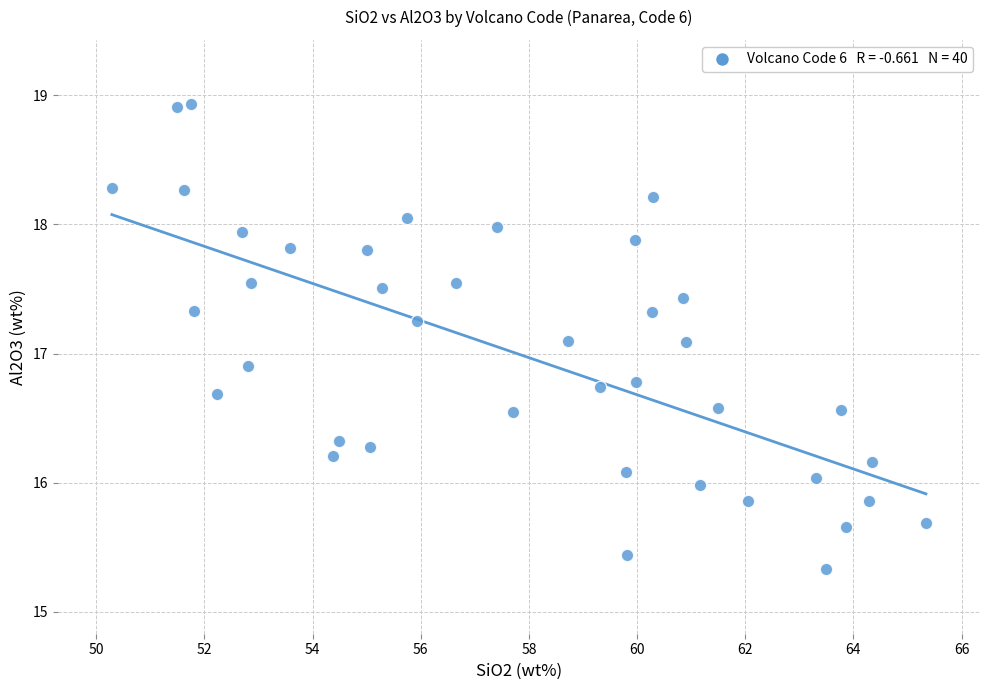

What is the range of X values (max minus min)?

15.1